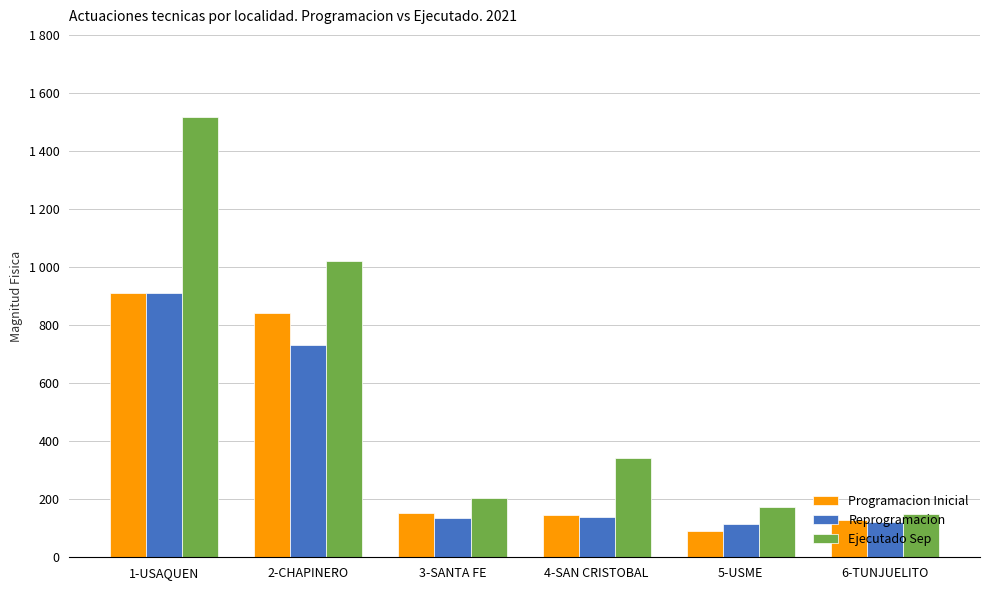

Which series has the widest spread of values?

Ejecutado Sep